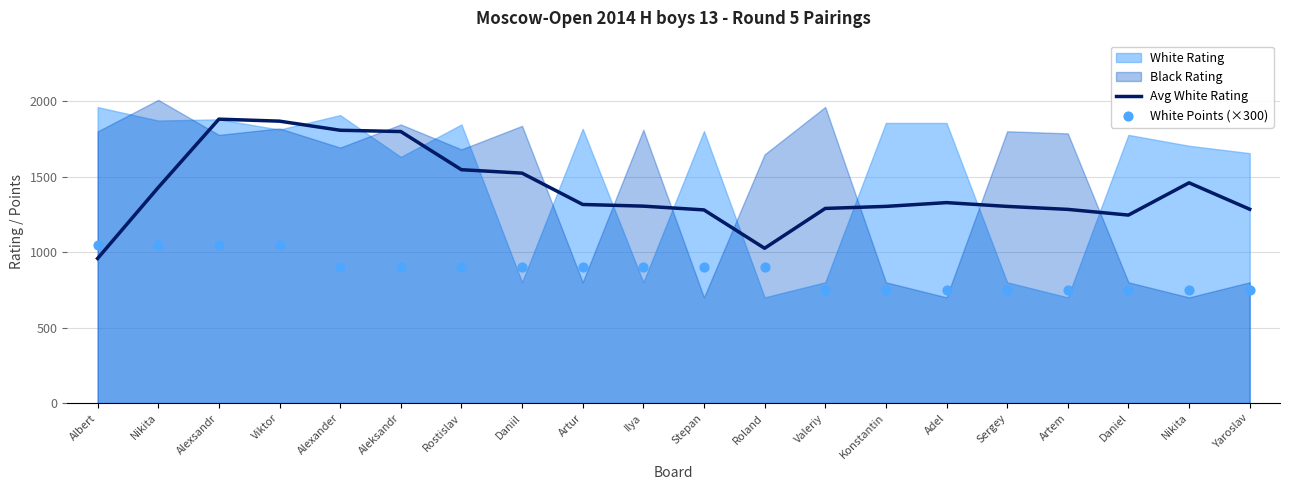

What is the total value across all series at Ilya?

2204.2